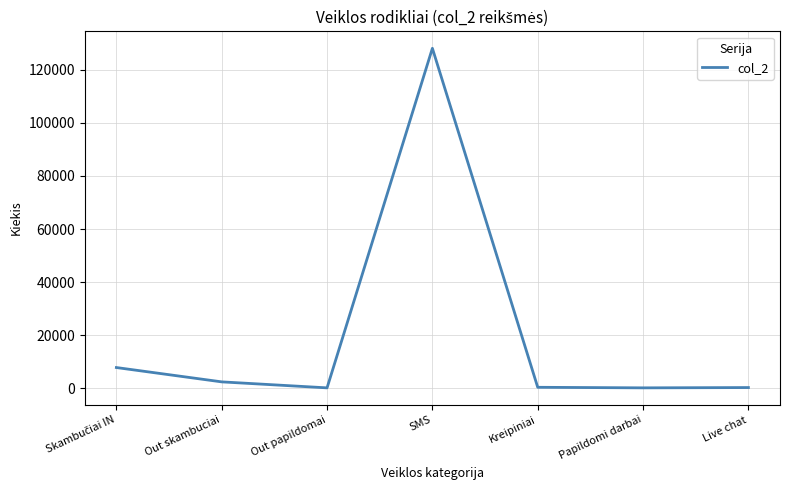

What is the sum of all values?

138932